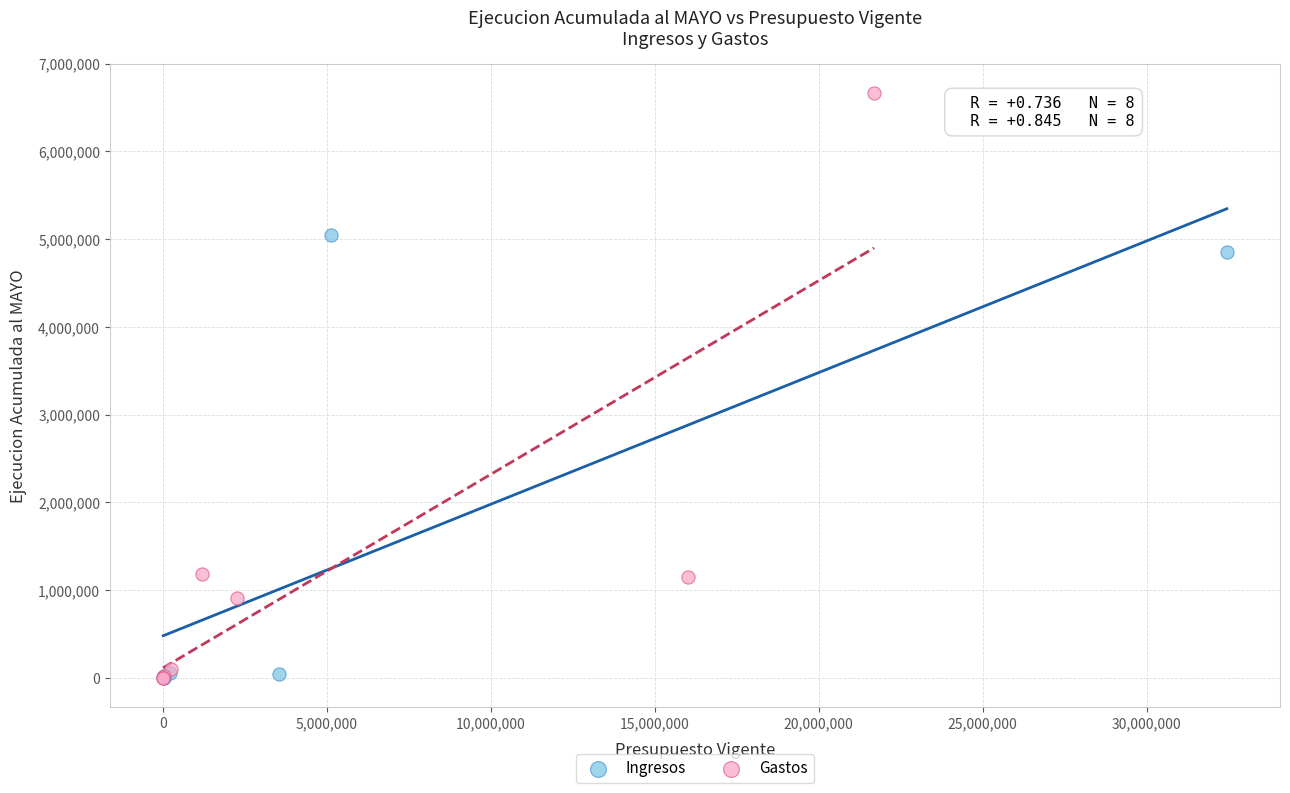

Which series contains the highest Y value?

Gastos